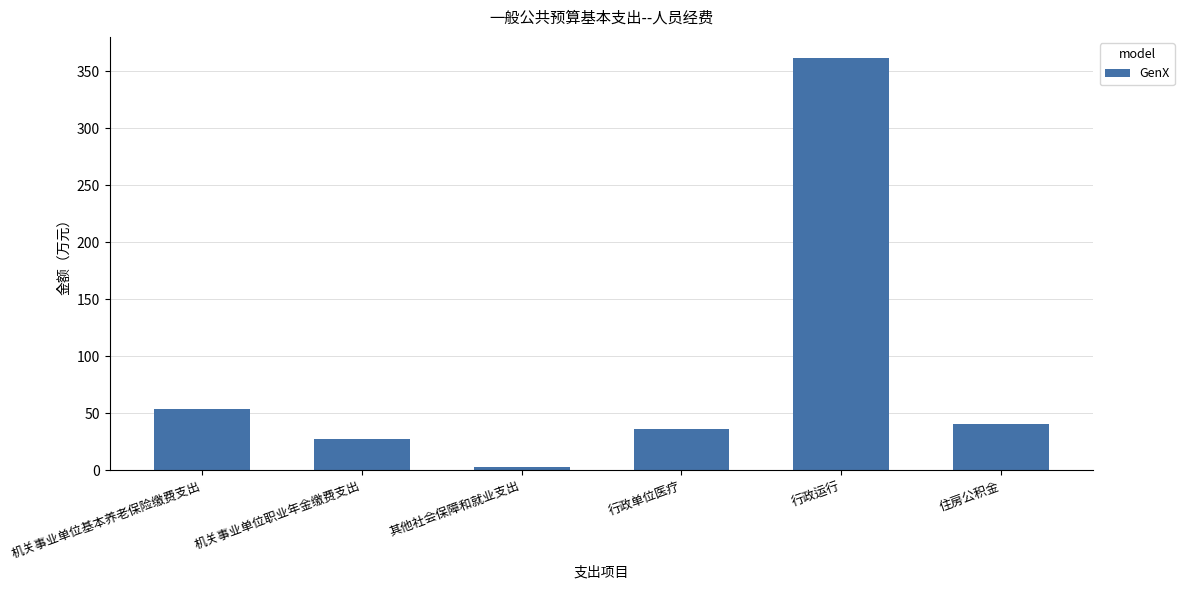

Count the number of values greater than 40.

3